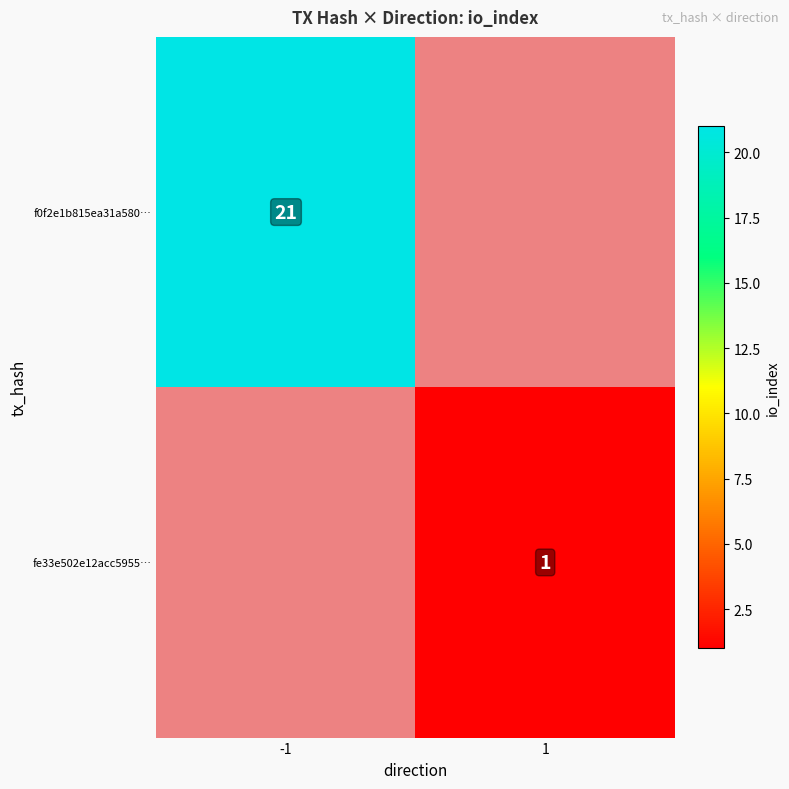

What is the smallest value displayed?

1.0